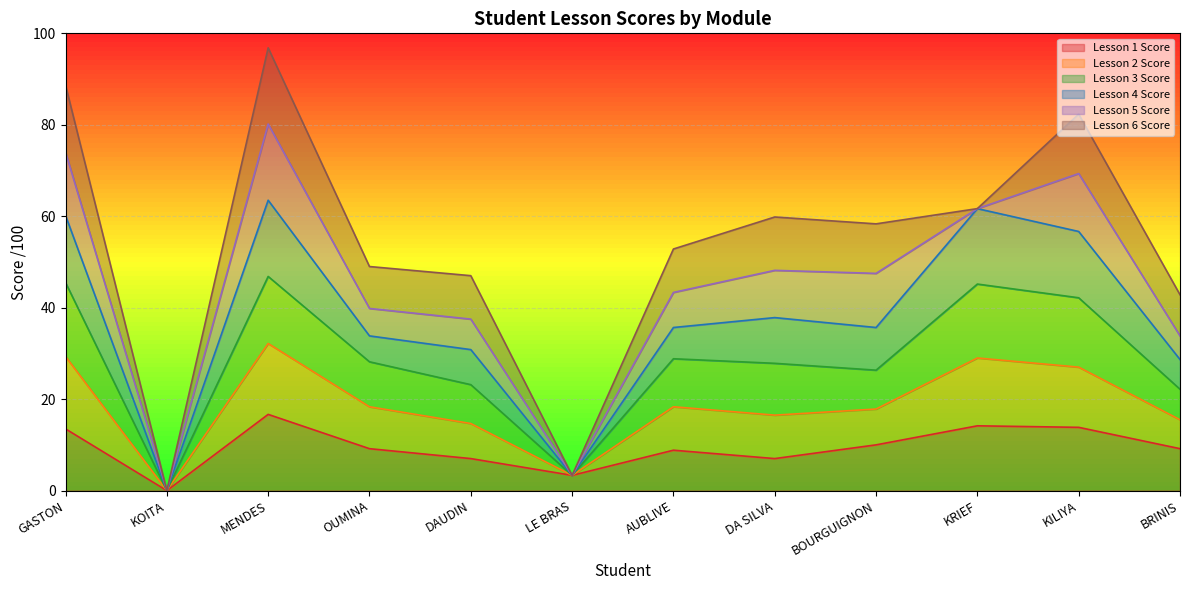

Which series has the largest range (max minus min)?

Lesson 3 Score